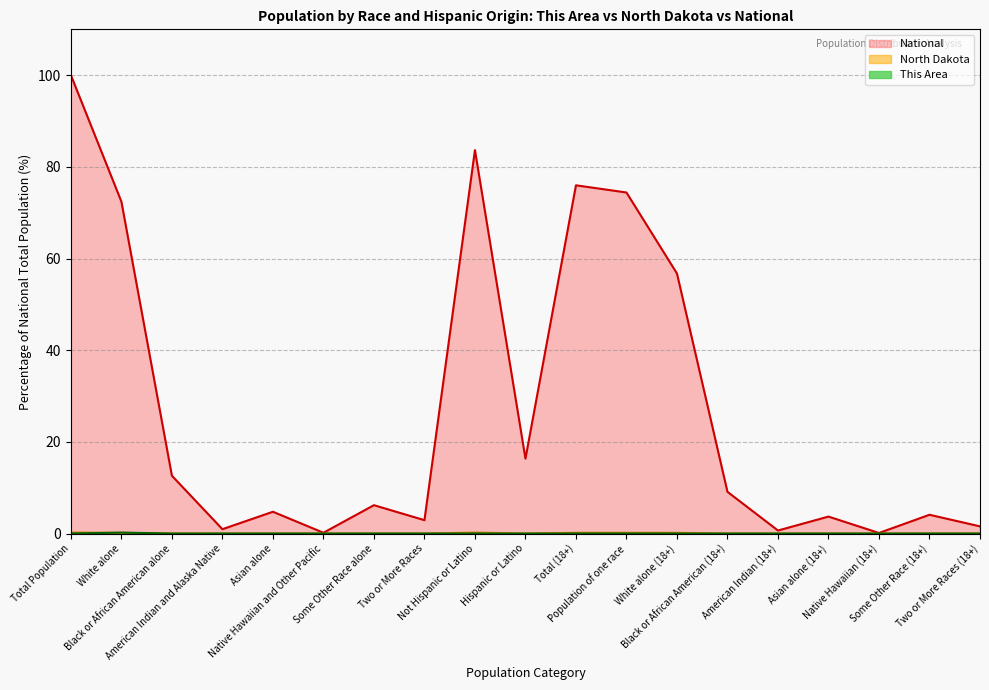

Which category has the lowest value in the National series?

Native Hawaiian (18+)